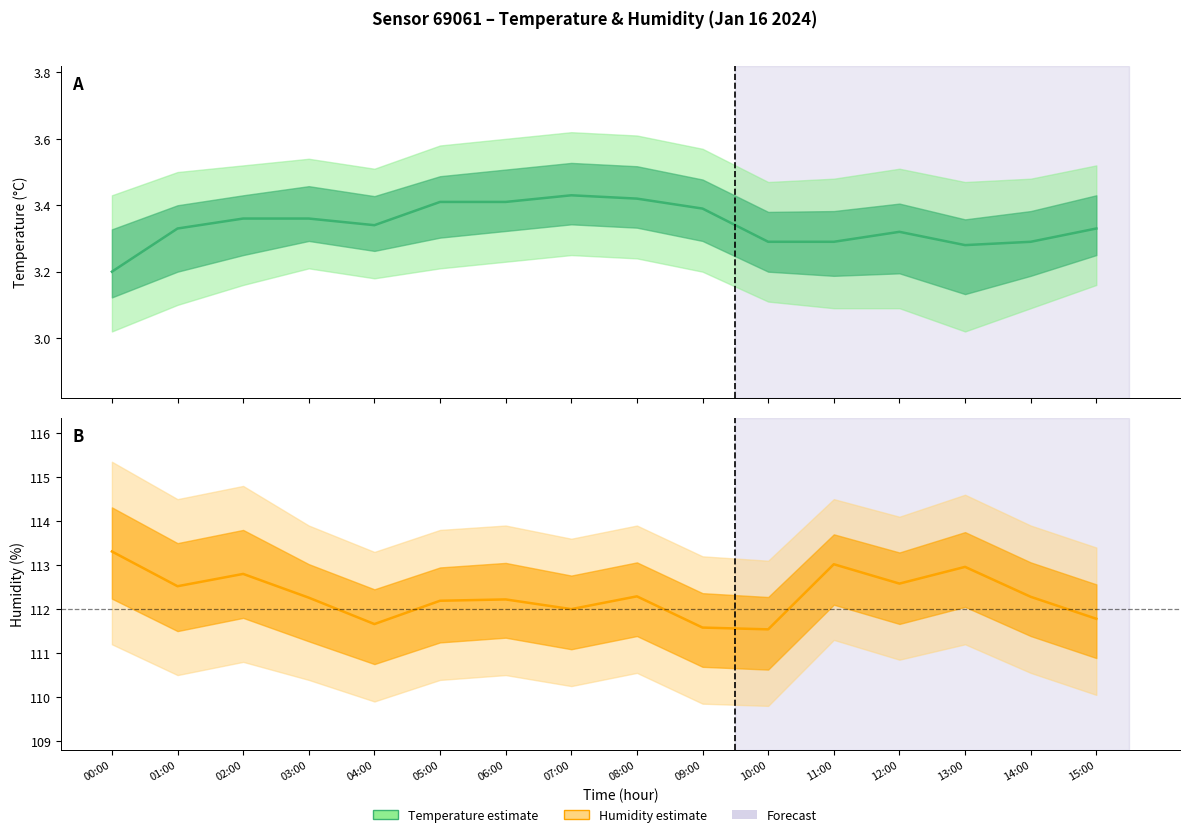

At which category does temperature reach its first local valley?

04:00